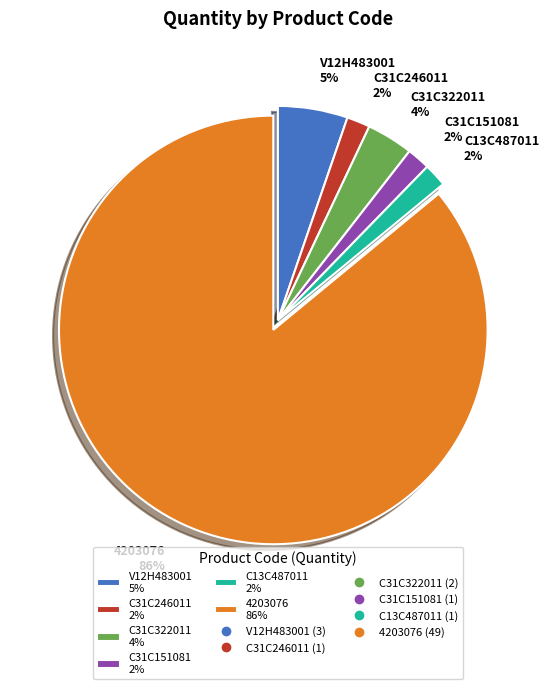

To the nearest percent, what is the average slice percentage?

17%